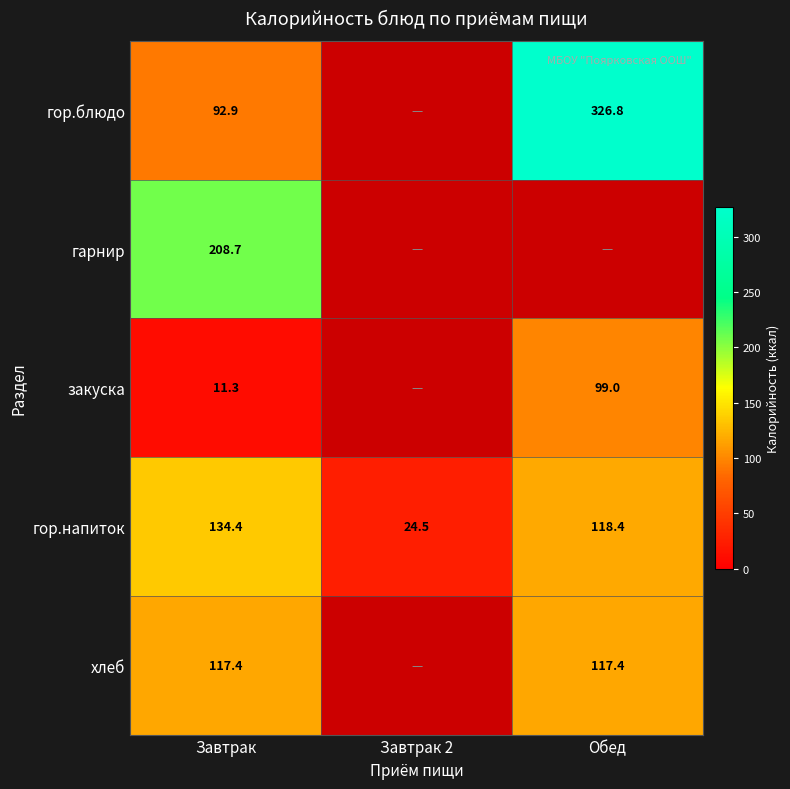

How many data points in гор.напиток are less than 118?

1